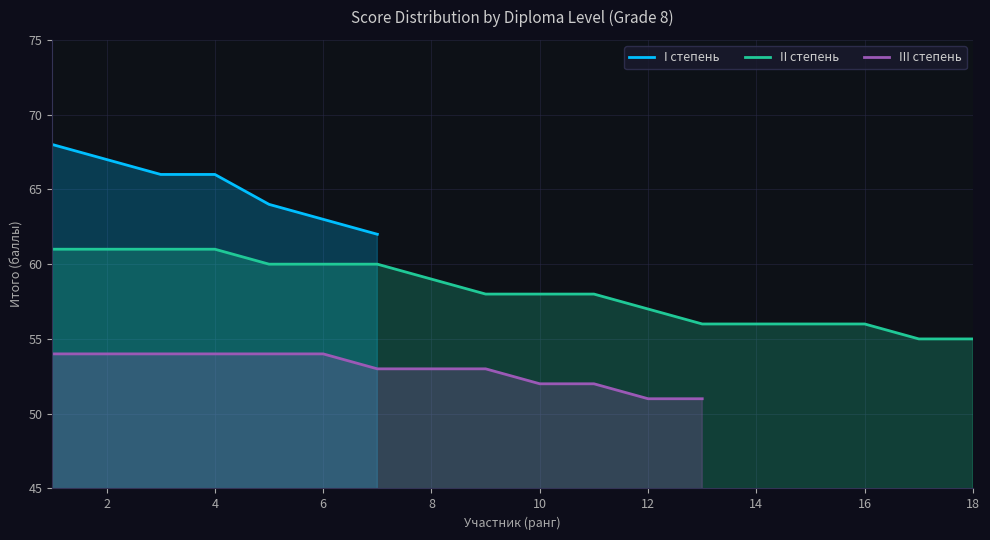

True or false: II степень has a value of 57 at 12.

True